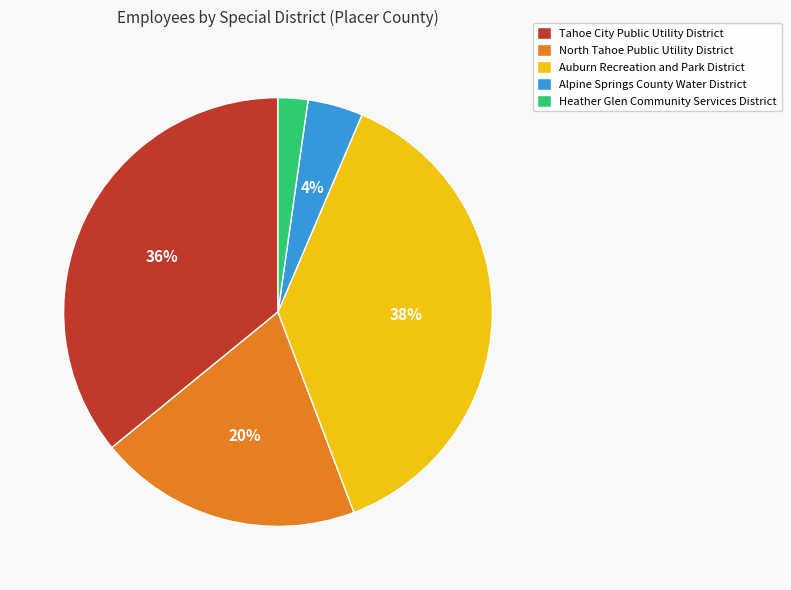

How many slices are in this pie chart?

5